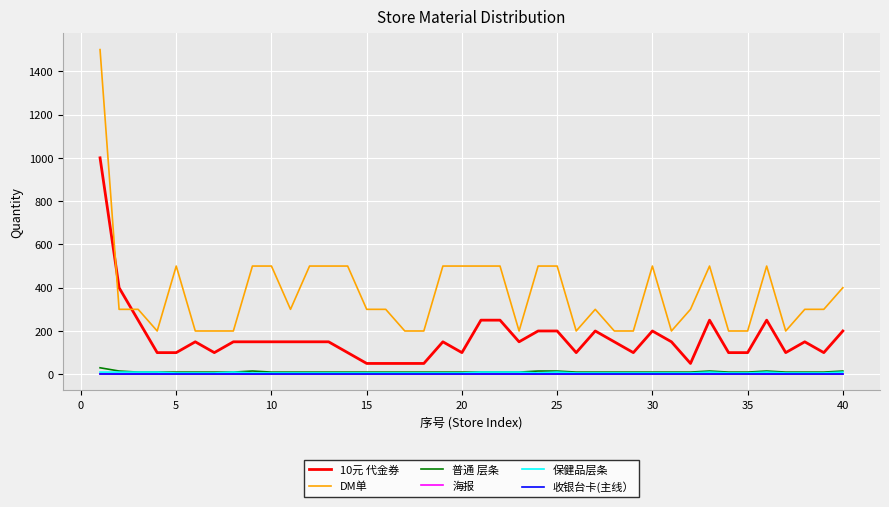

Which series has the largest range (max minus min)?

DM单